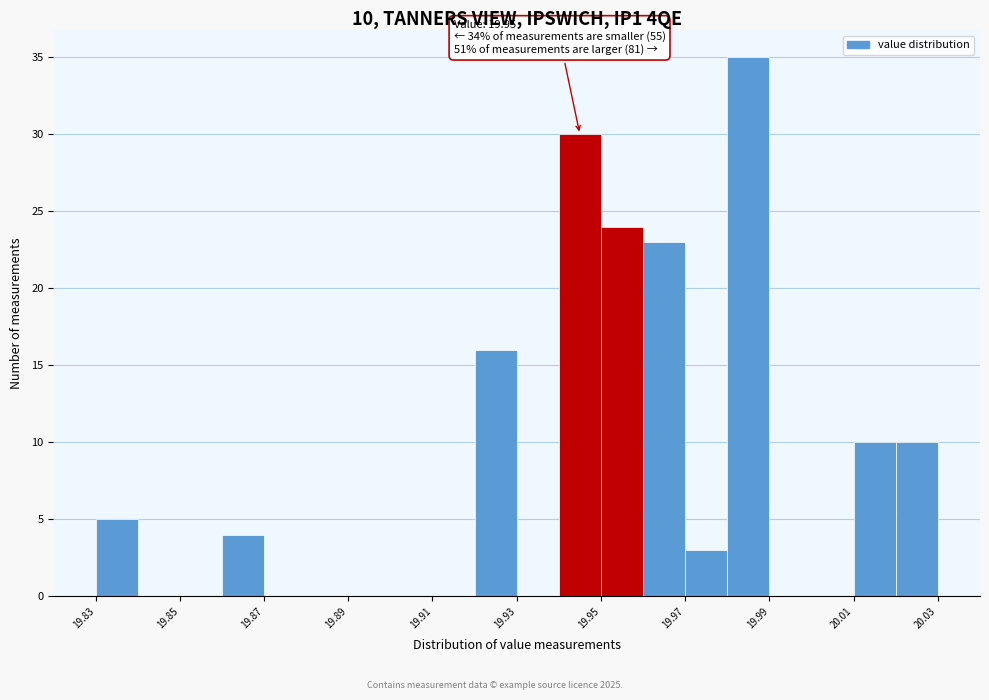

Which range on the x-axis has the tallest bar?

19.98 to 19.99